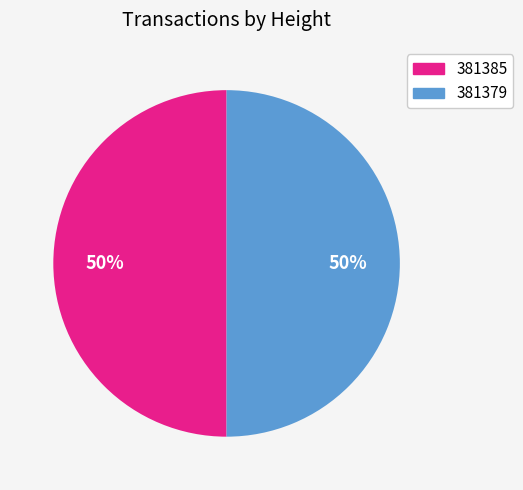

What is the ratio of the value at 381385 to the value at 381379?

1.0